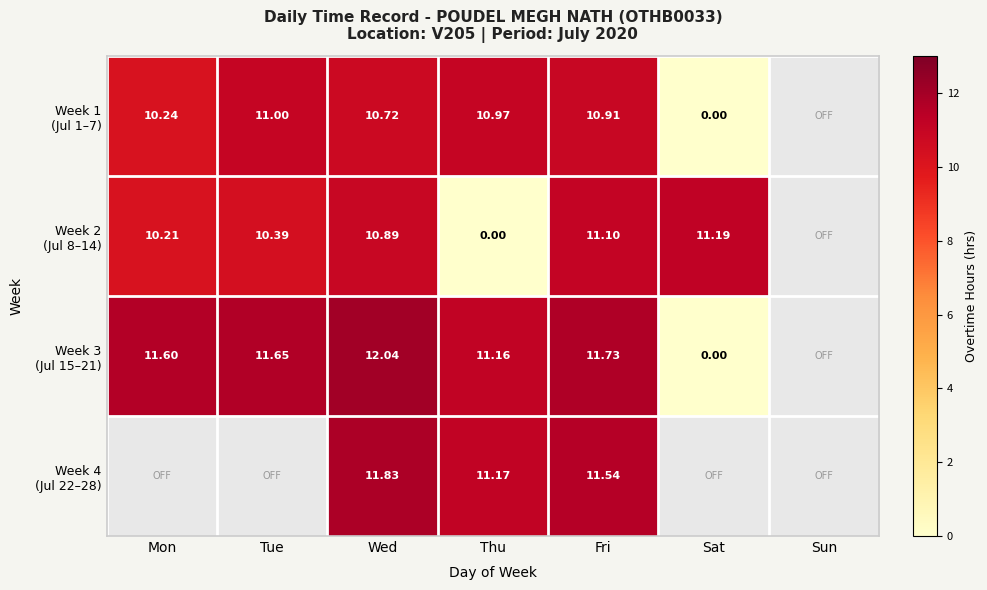

Is the value of Week 4 (Jul 22–28) at Sun greater than the value of Week 1 (Jul 1–7) at Sun?

No